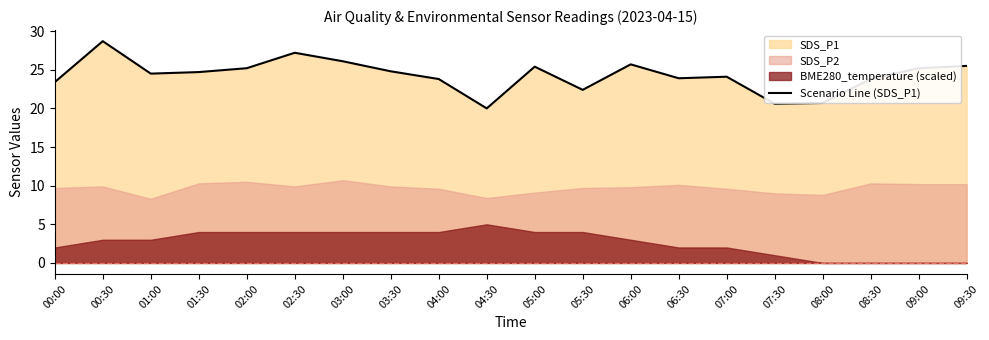

True or false: the data shows 43.8 at 06:00.

False